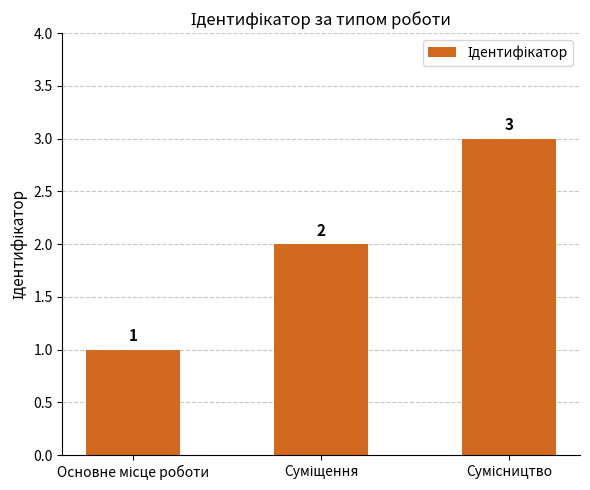

How many data points does each series have?

3